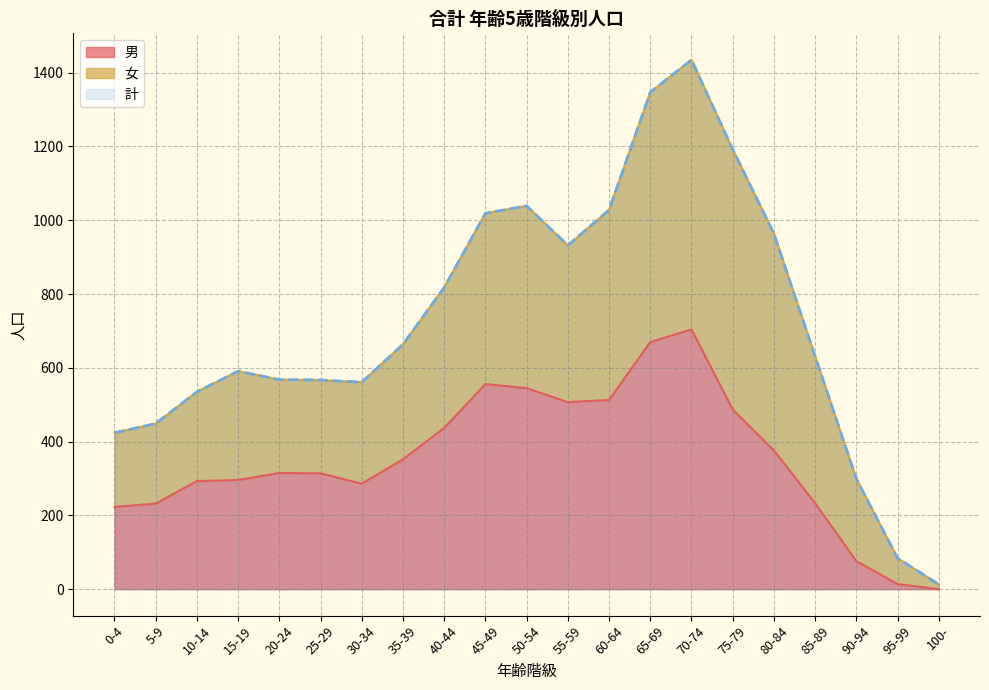

Which series has the largest range (max minus min)?

計